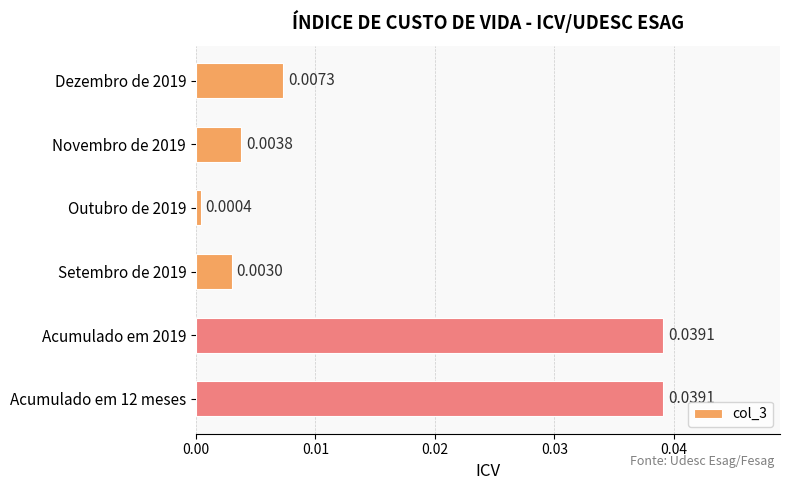

Which has a higher value, Dezembro de 2019 or Acumulado em 2019?

Acumulado em 2019